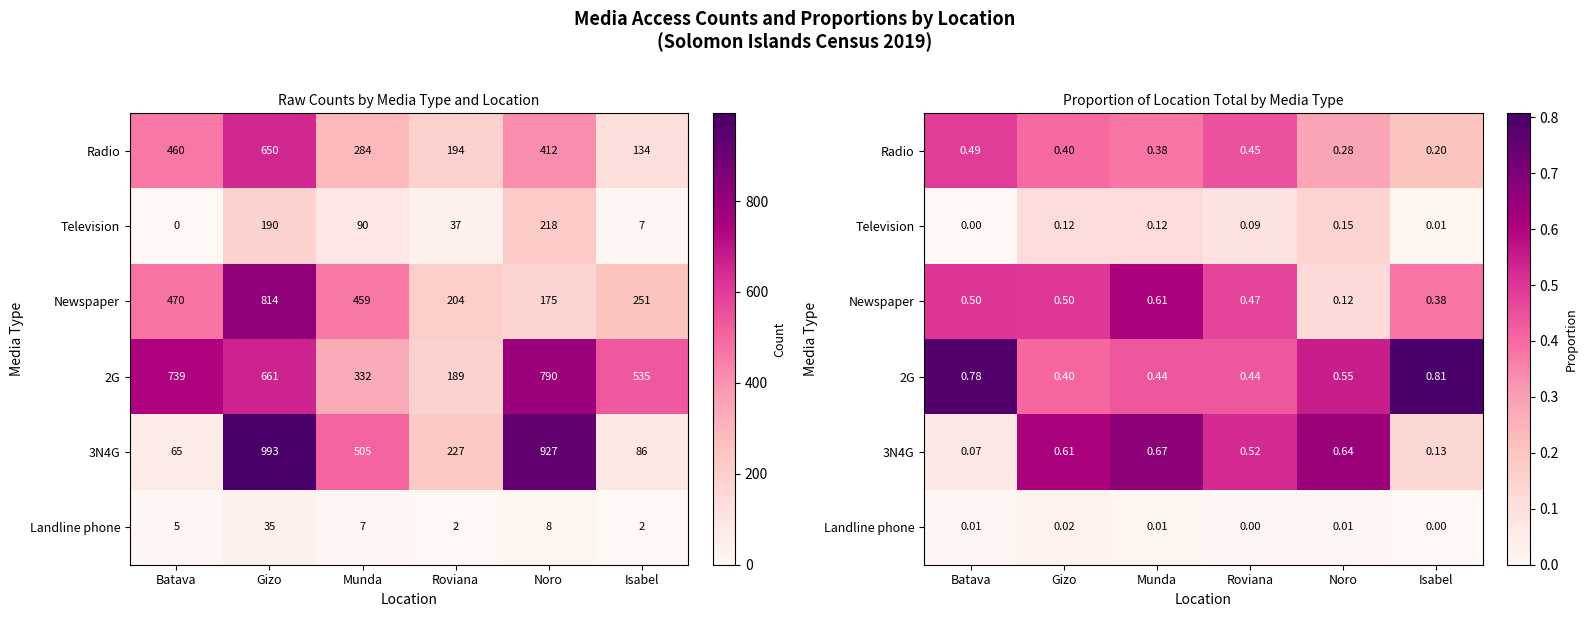

Rank the series at Batava from highest to lowest value.

2G, Newspaper, Radio, 3N4G, Landline phone, Television